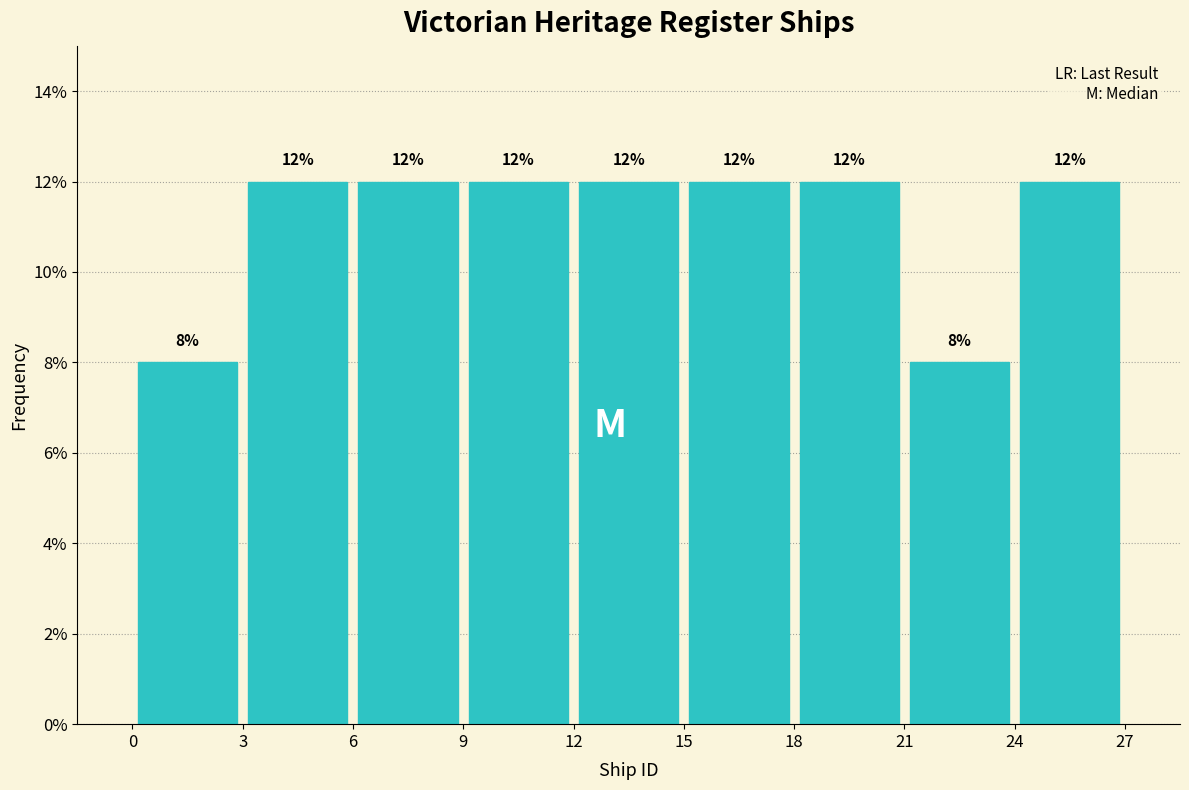

What is the height of the bar covering 0 to 3 on the x-axis?

8